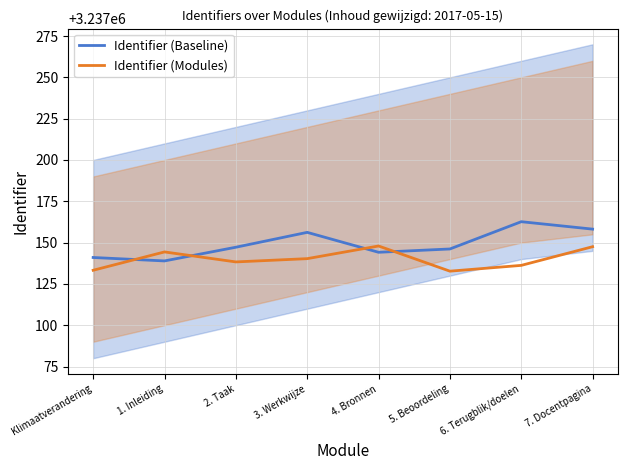

True or false: Identifier (Modules) has more than 0 points higher than both neighbors.

True